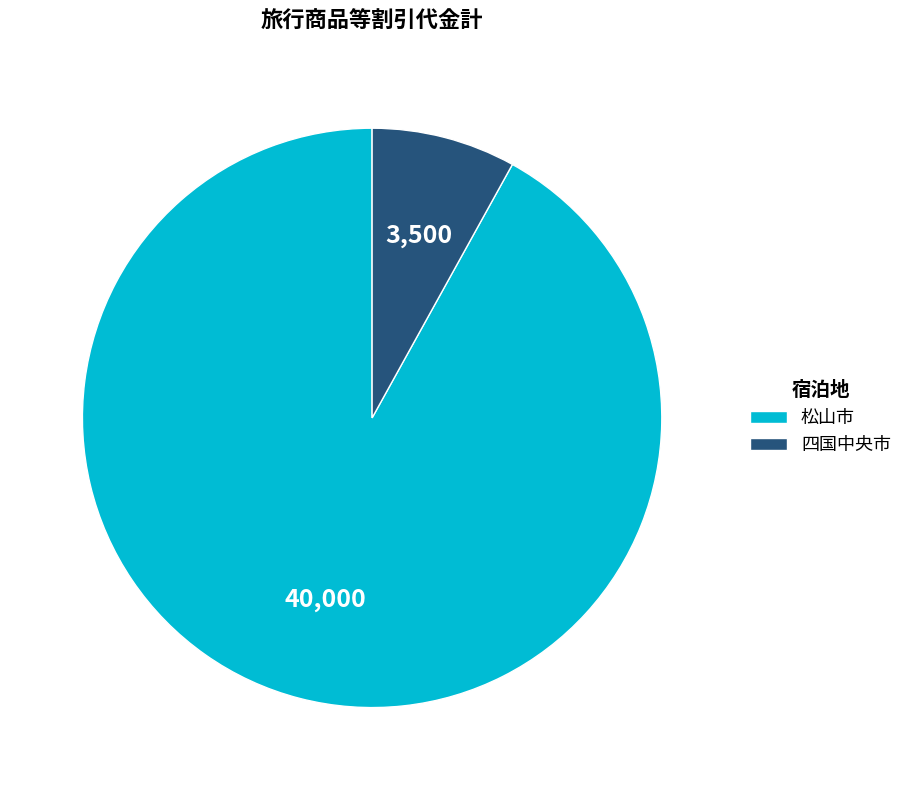

Which category has the smallest portion of the pie?

四国中央市